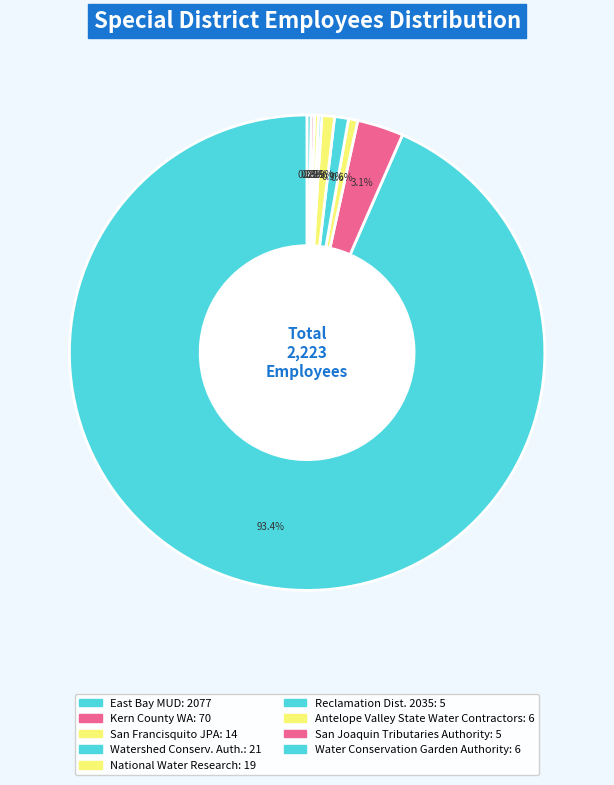

To the nearest percent, what is the difference between the largest and smallest slice percentages?

93%